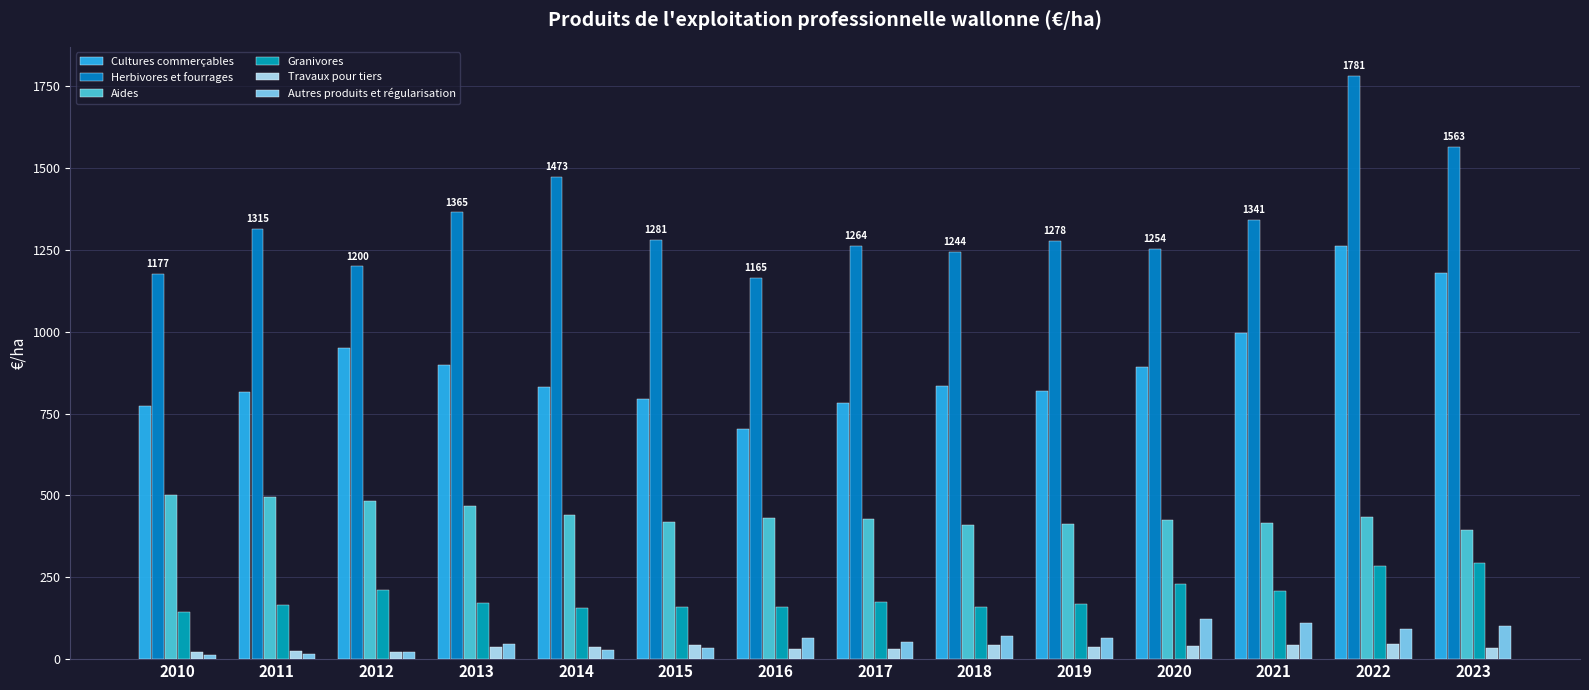

What is the minimum value for Aides?

394.7